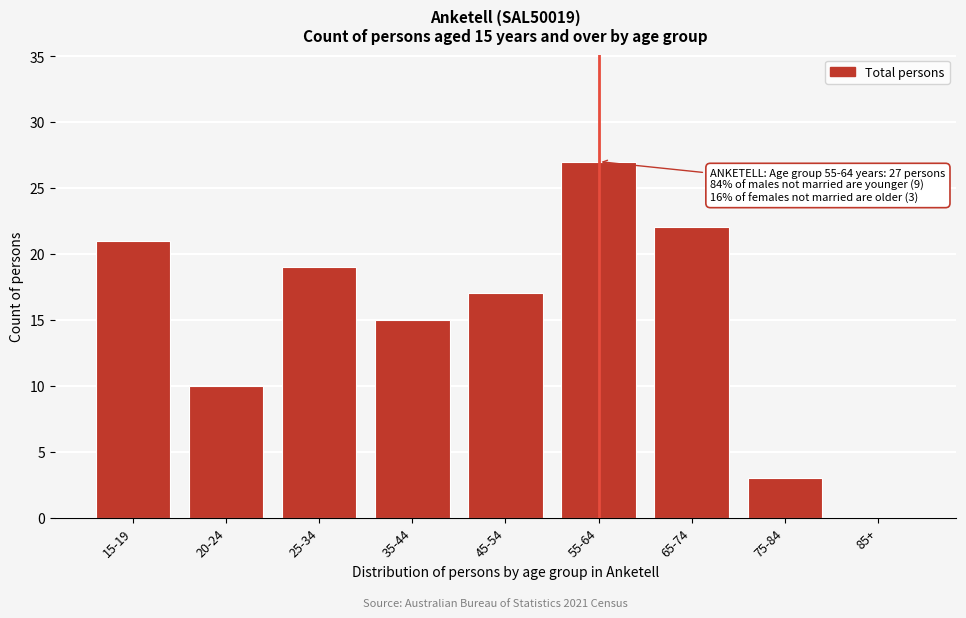

Reading left to right, extract all data points from this chart.

15-19=21	20-24=10	25-34=19	35-44=15	45-54=17	55-64=27	65-74=22	75-84=3	85+=0